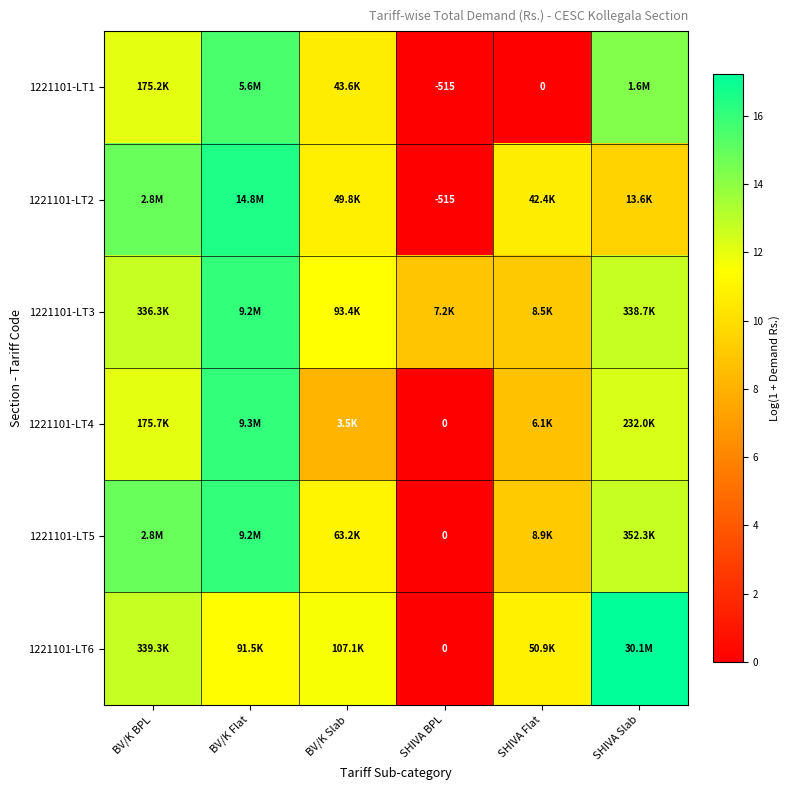

List the labels in order of 1221101-LT6 value, largest first.

SHIVA Slab, BV/K BPL, BV/K Slab, BV/K Flat, SHIVA Flat, SHIVA BPL